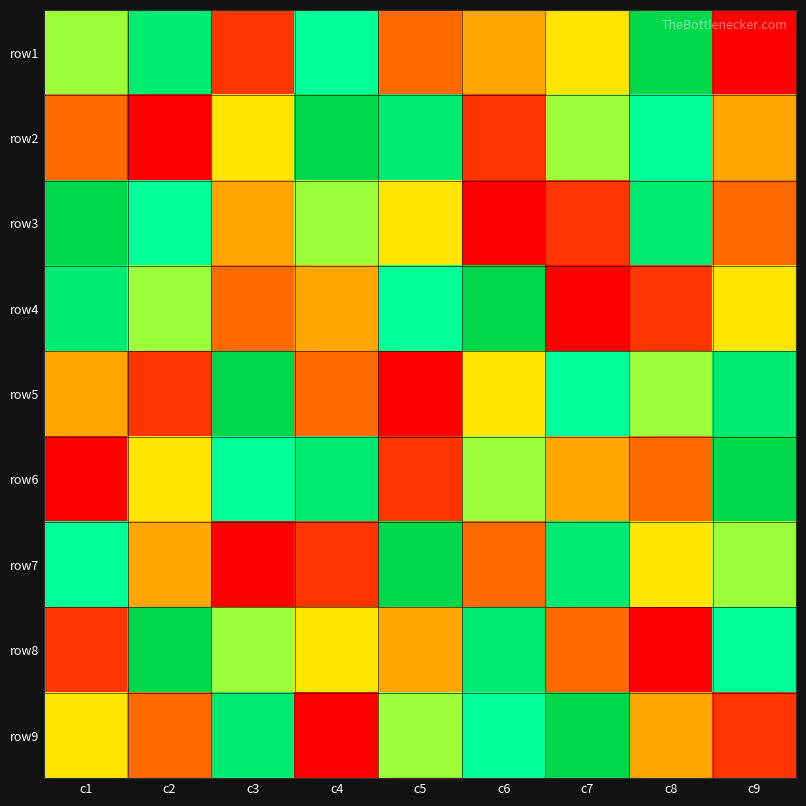

Reading right to left, transcribe all the data shown in this chart.

row1: c9=1	c8=9	c7=5	c6=4	c5=3	c4=7	c3=2	c2=8	c1=6
row2: c9=4	c8=7	c7=6	c6=2	c5=8	c4=9	c3=5	c2=1	c1=3
row3: c9=3	c8=8	c7=2	c6=1	c5=5	c4=6	c3=4	c2=7	c1=9
row4: c9=5	c8=2	c7=1	c6=9	c5=7	c4=4	c3=3	c2=6	c1=8
row5: c9=8	c8=6	c7=7	c6=5	c5=1	c4=3	c3=9	c2=2	c1=4
row6: c9=9	c8=3	c7=4	c6=6	c5=2	c4=8	c3=7	c2=5	c1=1
row7: c9=6	c8=5	c7=8	c6=3	c5=9	c4=2	c3=1	c2=4	c1=7
row8: c9=7	c8=1	c7=3	c6=8	c5=4	c4=5	c3=6	c2=9	c1=2
row9: c9=2	c8=4	c7=9	c6=7	c5=6	c4=1	c3=8	c2=3	c1=5